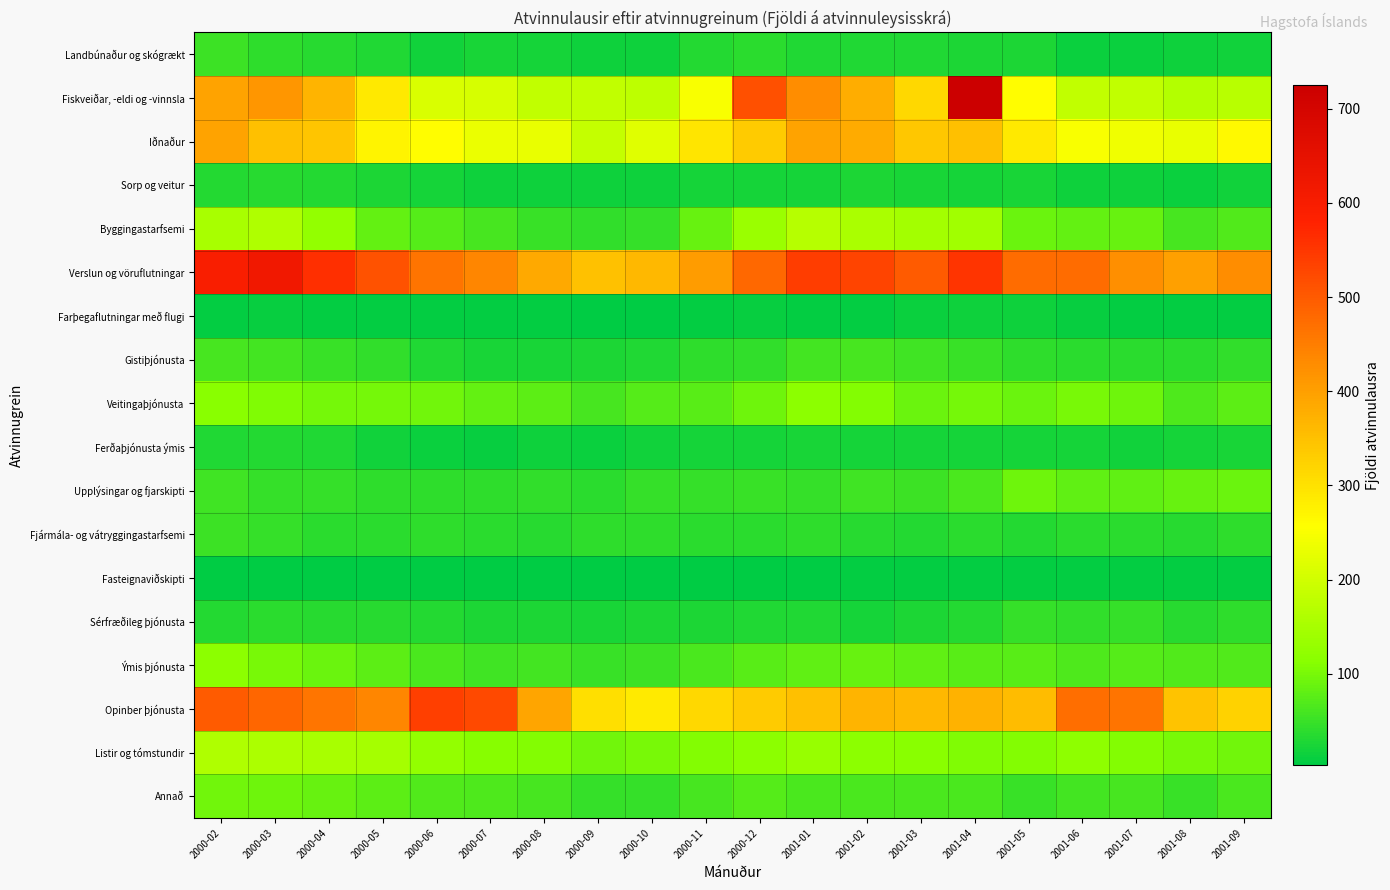

At how many categories does at least one series exceed 691?

1